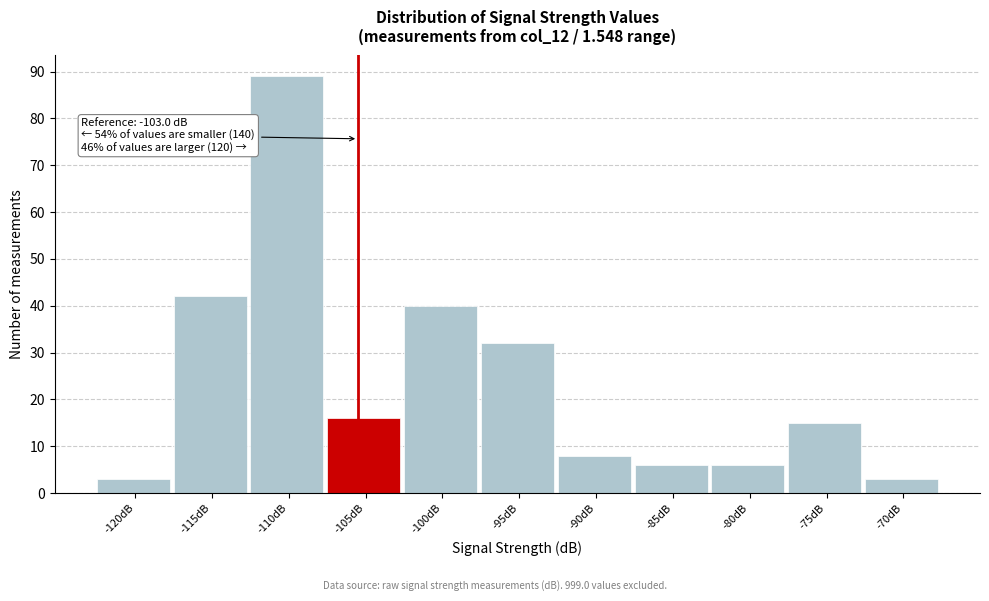

Reading left to right, extract all data points from this chart.

3	42	89	16	40	32	8	6	6	15	3